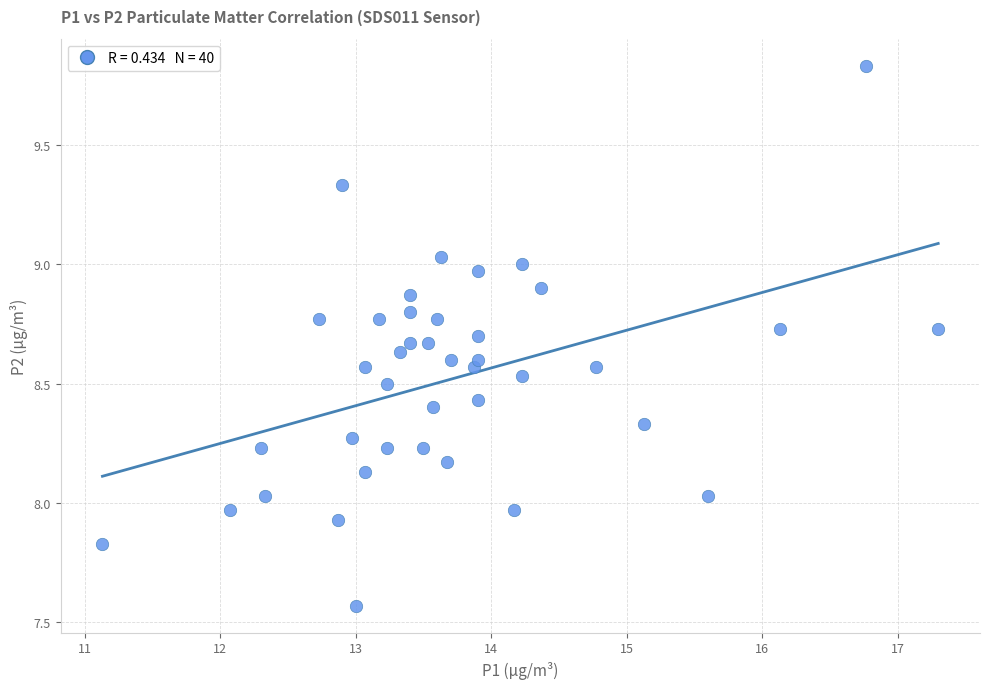

What is the range of X values (max minus min)?

6.2